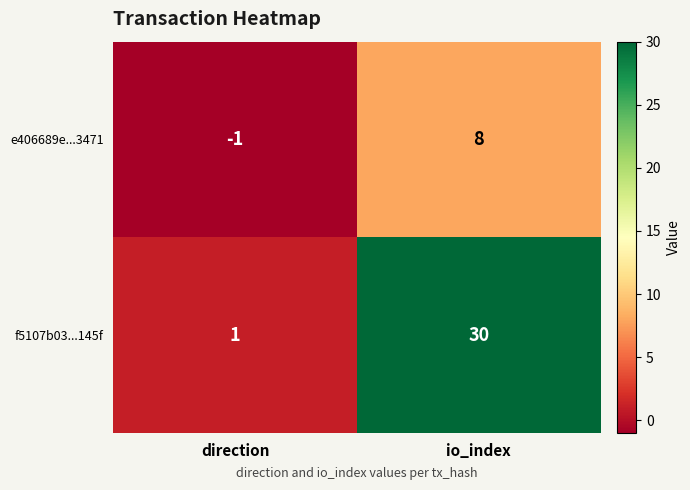

Which category has the highest value across all series?

io_index